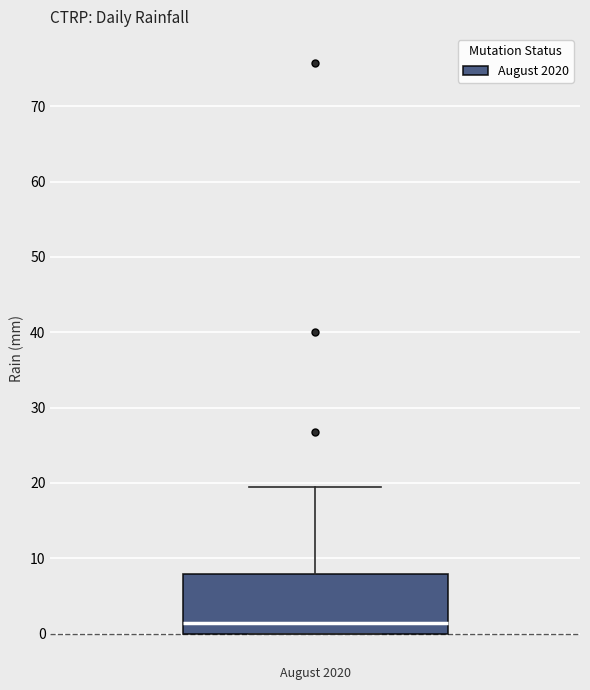

Transcribe this box plot: give where the median line is, the range the box spans, and where the two whiskers end, as read against the y-axis. The values are not printed on the chart, so give them approximately, as read against the axis.

median 1, box 0 to 8, whiskers 0 to 19